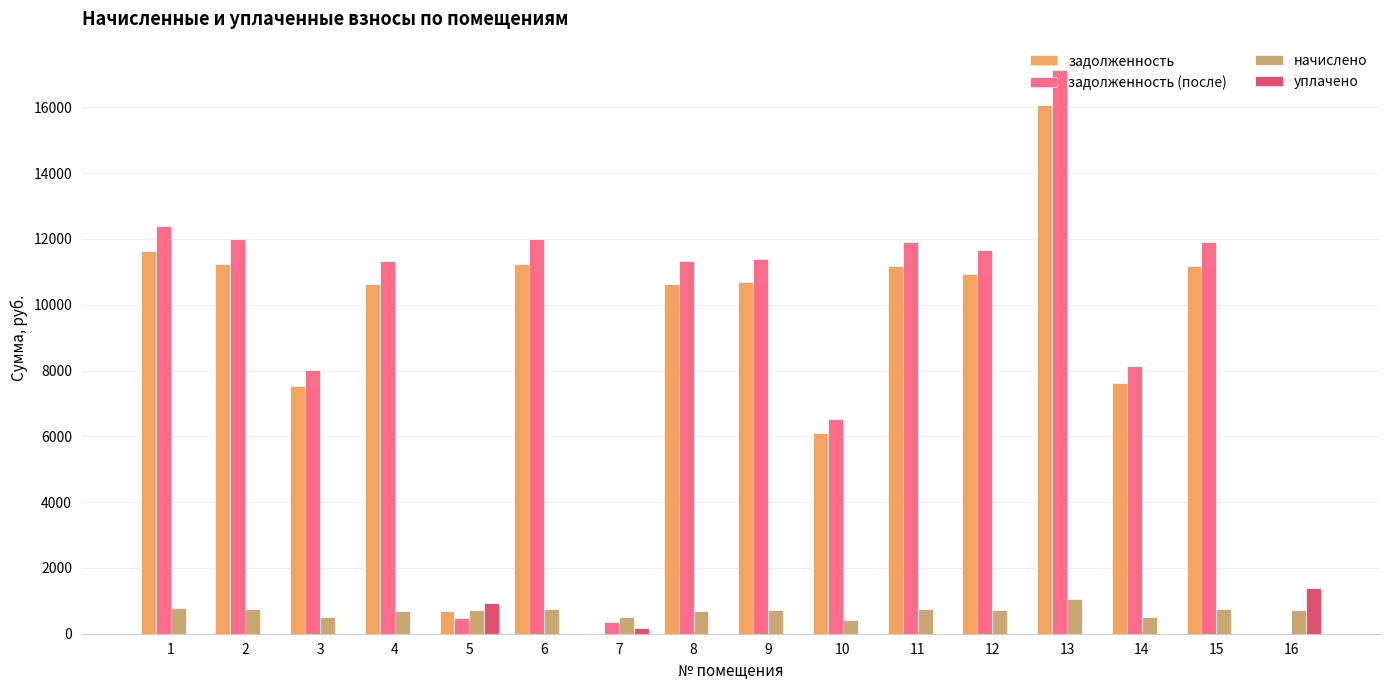

What is the maximum value for начислено?

1064.8